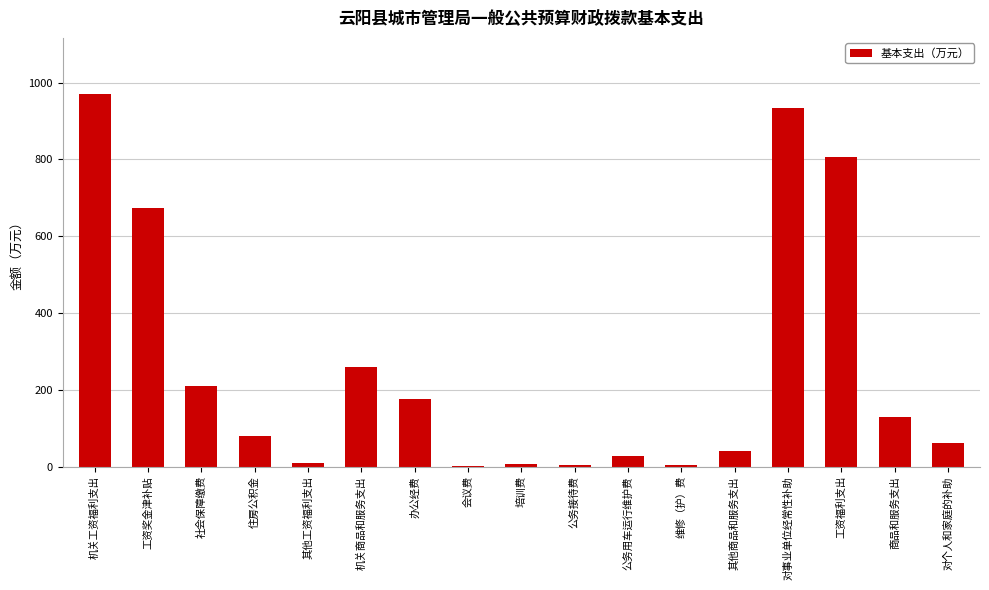

Where is the data nearest to the value 485?

工资奖金津补贴